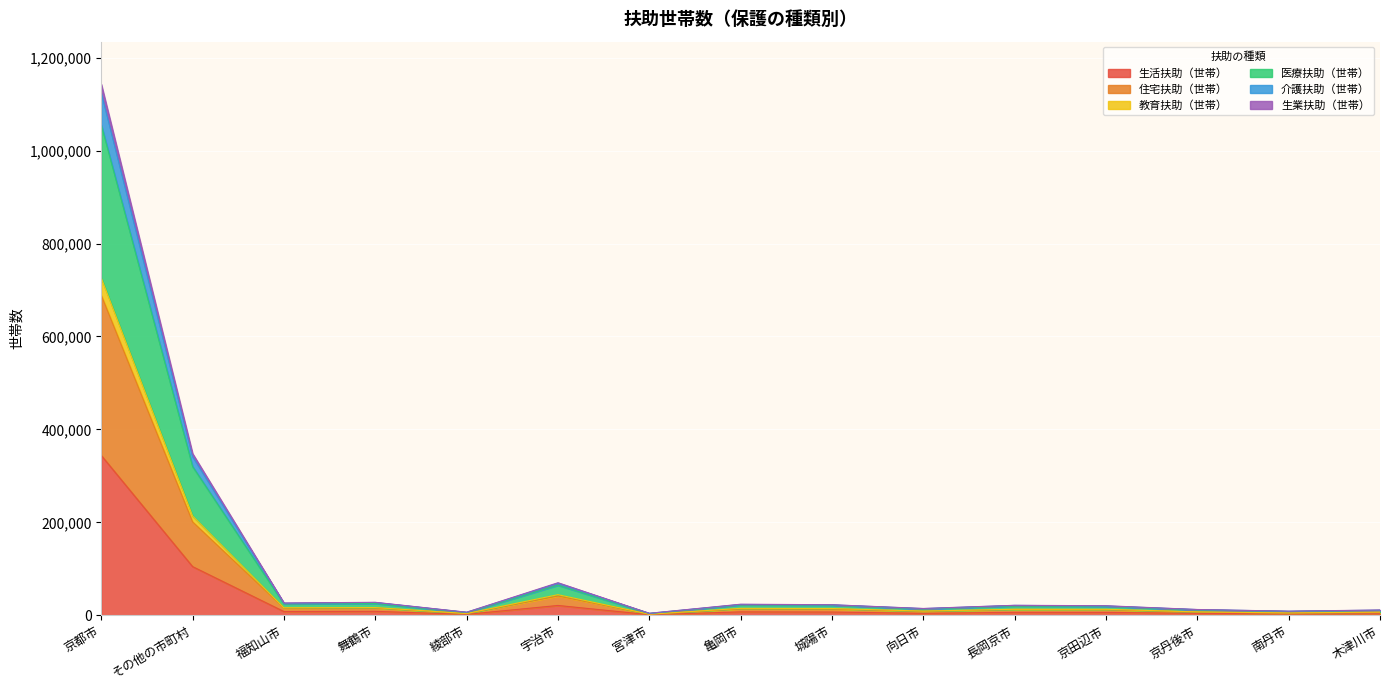

At which category is the sum across all series the highest?

京都市